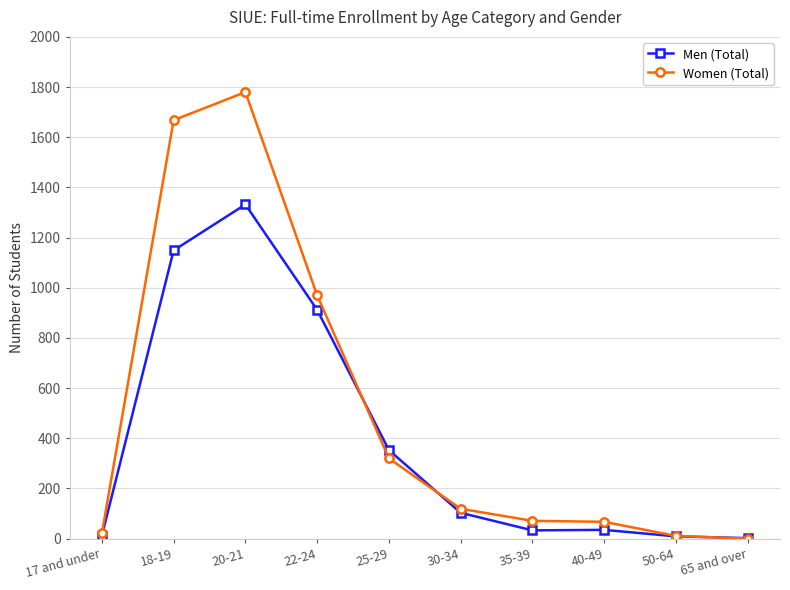

Which series has the widest spread of values?

Women (Total)